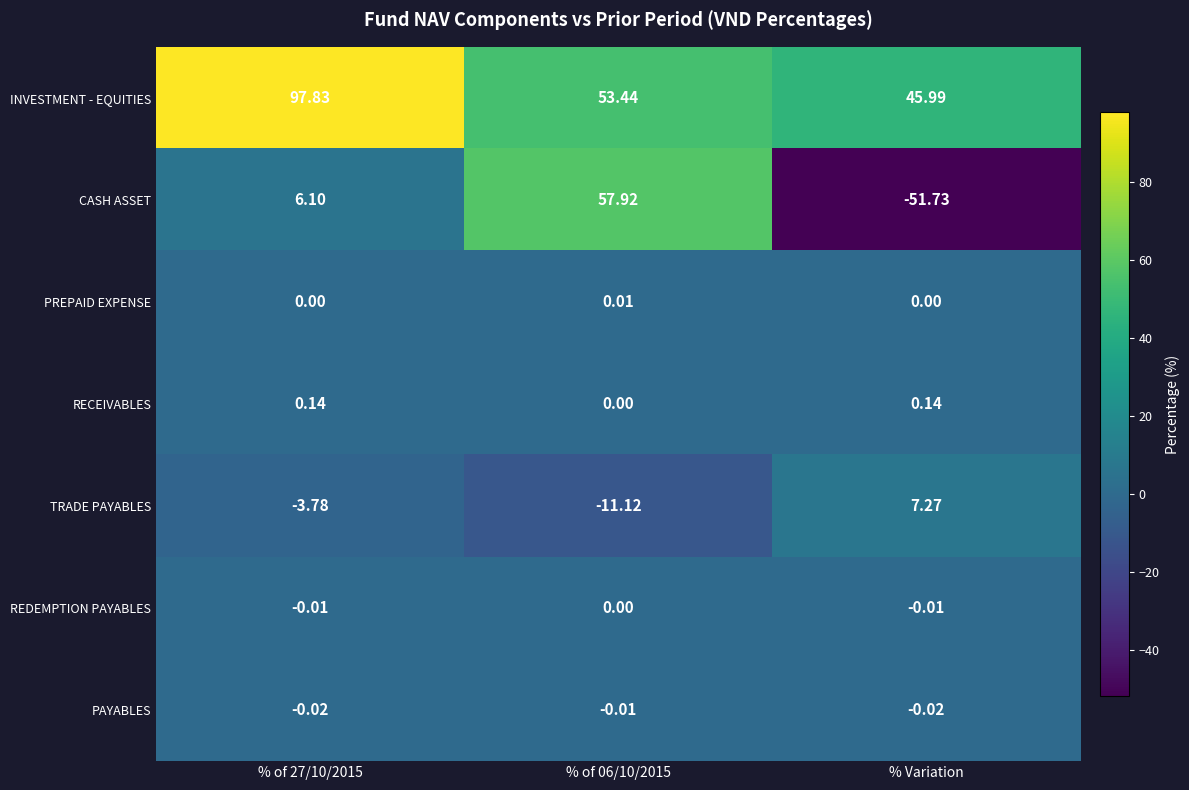

List the series in order of their peak value, lowest first.

PAYABLES, REDEMPTION PAYABLES, PREPAID EXPENSE, RECEIVABLES, TRADE PAYABLES, CASH ASSET, INVESTMENT - EQUITIES